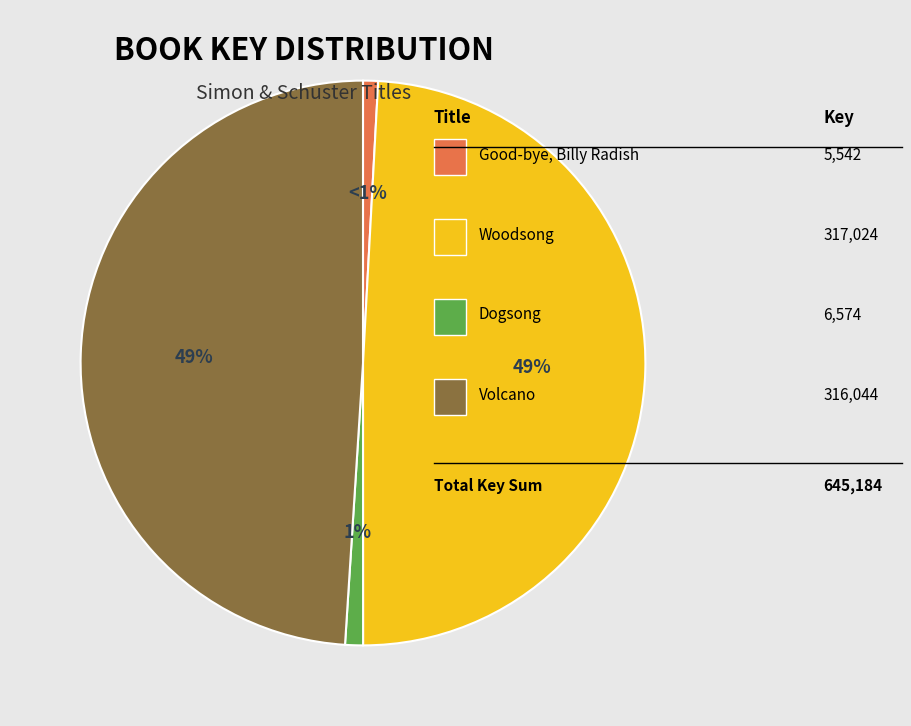

To the nearest percent, what is the average slice percentage?

25%